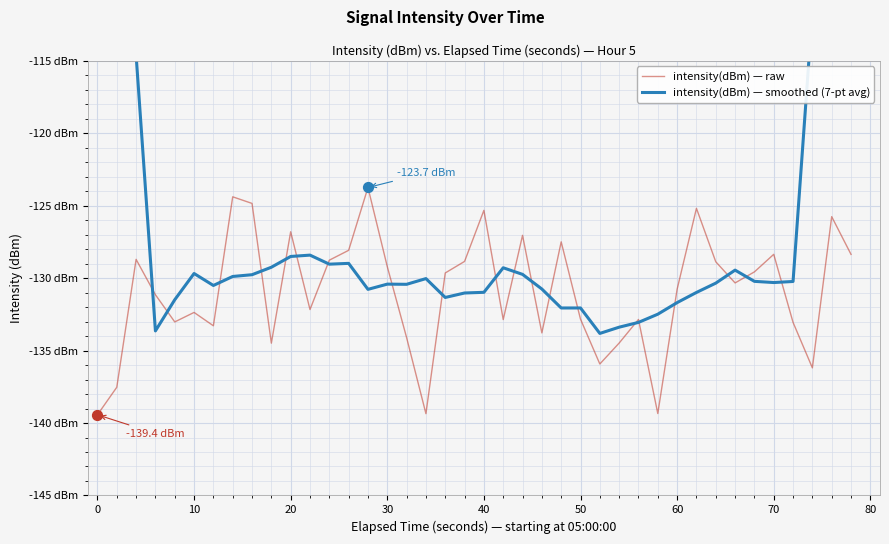

What are all the series names shown in the legend?

intensity(dBm) — raw, intensity(dBm) — smoothed (7-pt avg)